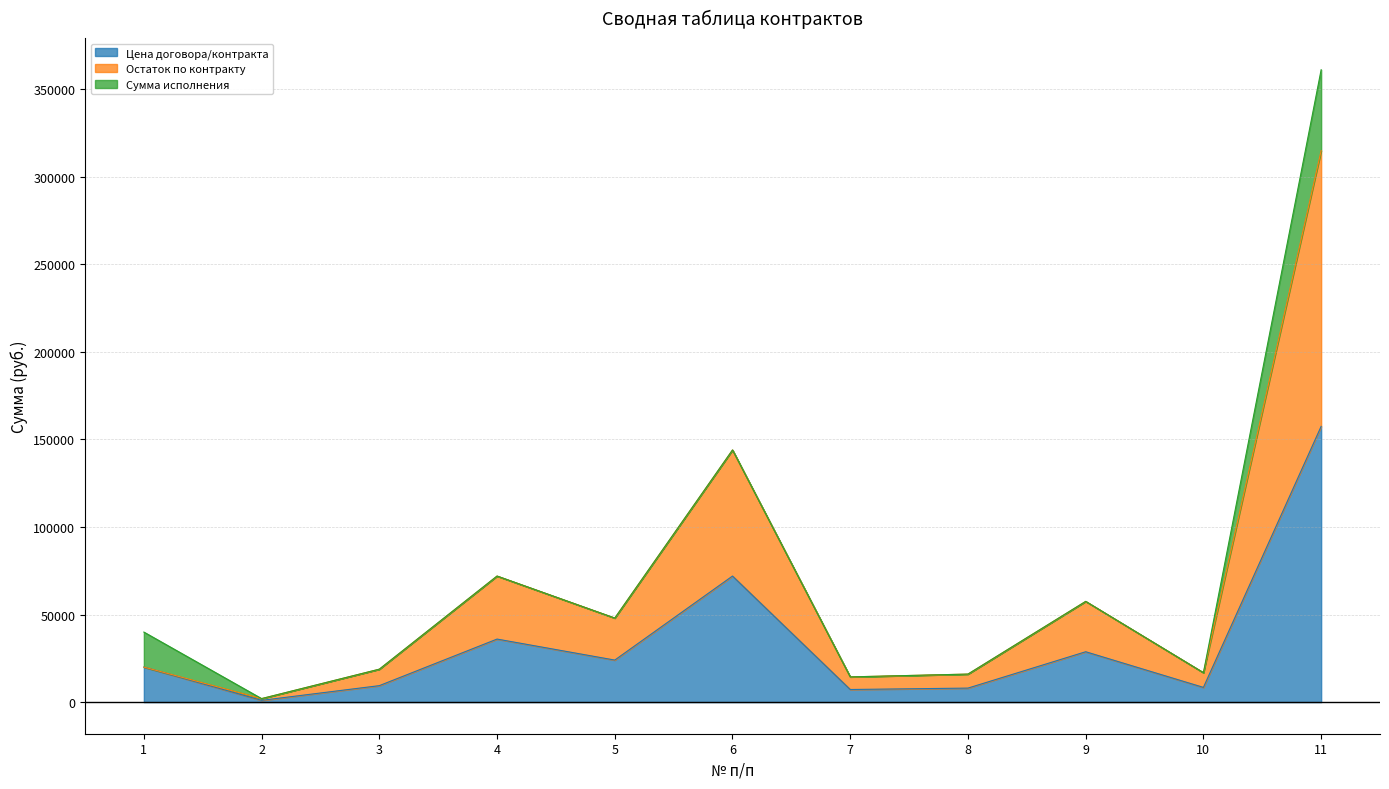

What is the total value across all series at 6?

144000.0